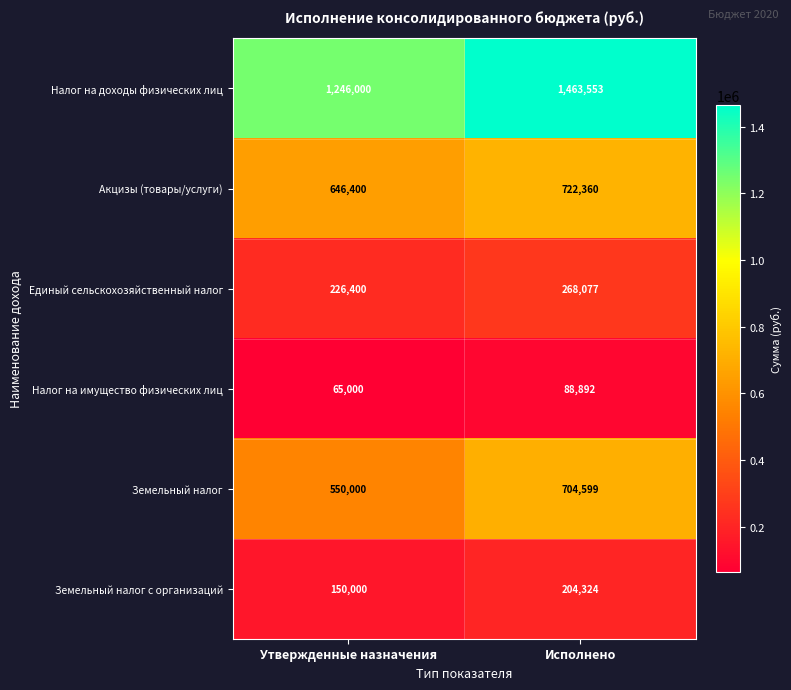

Rank the series at Утвержденные назначения from lowest to highest value.

Налог на имущество физических лиц, Земельный налог с организаций, Единый сельскохозяйственный налог, Земельный налог, Акцизы (товары/услуги), Налог на доходы физических лиц